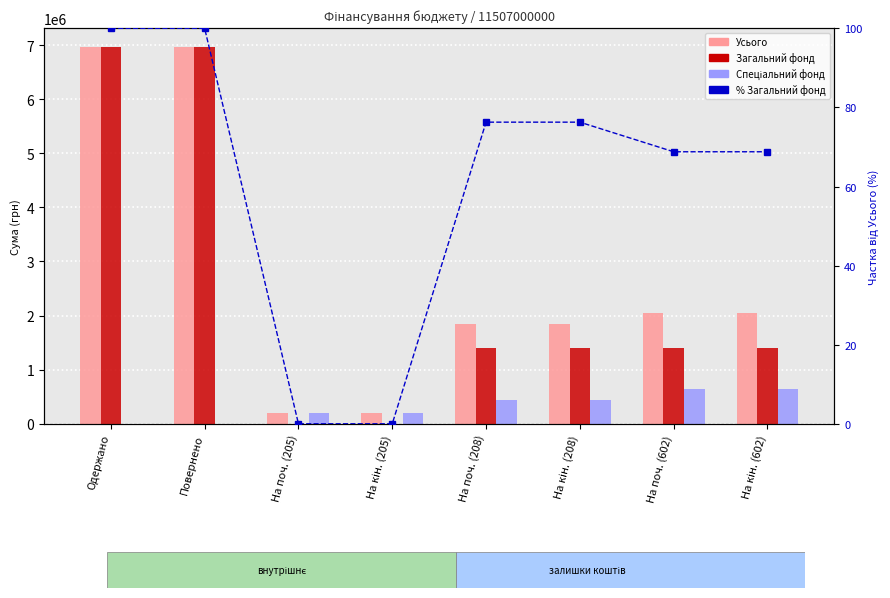

What is the difference between the second highest and second lowest values in the Спеціальний фонд series?

639459.1